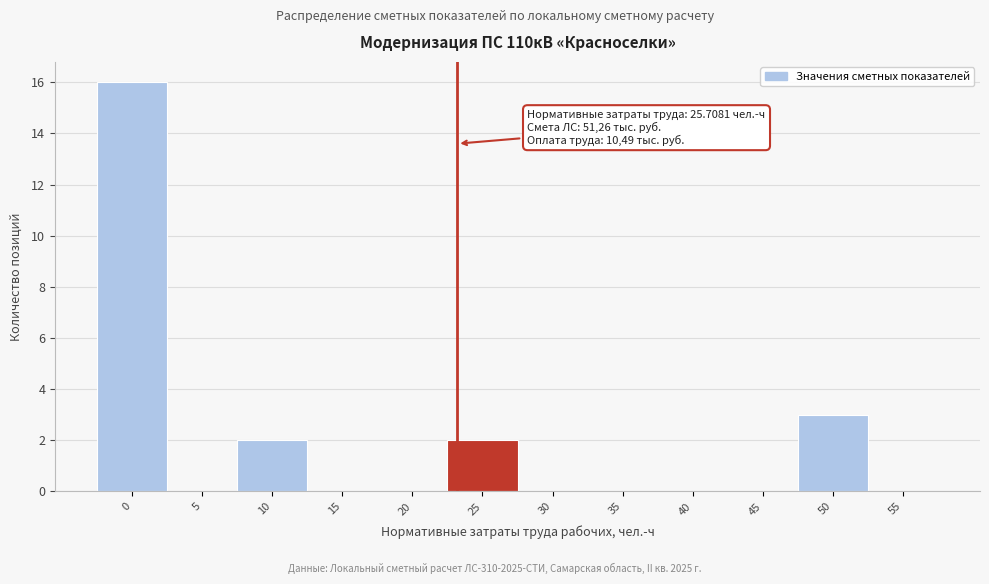

Reading right to left, extract all data points from this chart.

55=0	50=3	45=0	40=0	35=0	30=0	25=2	20=0	15=0	10=2	5=0	0=16